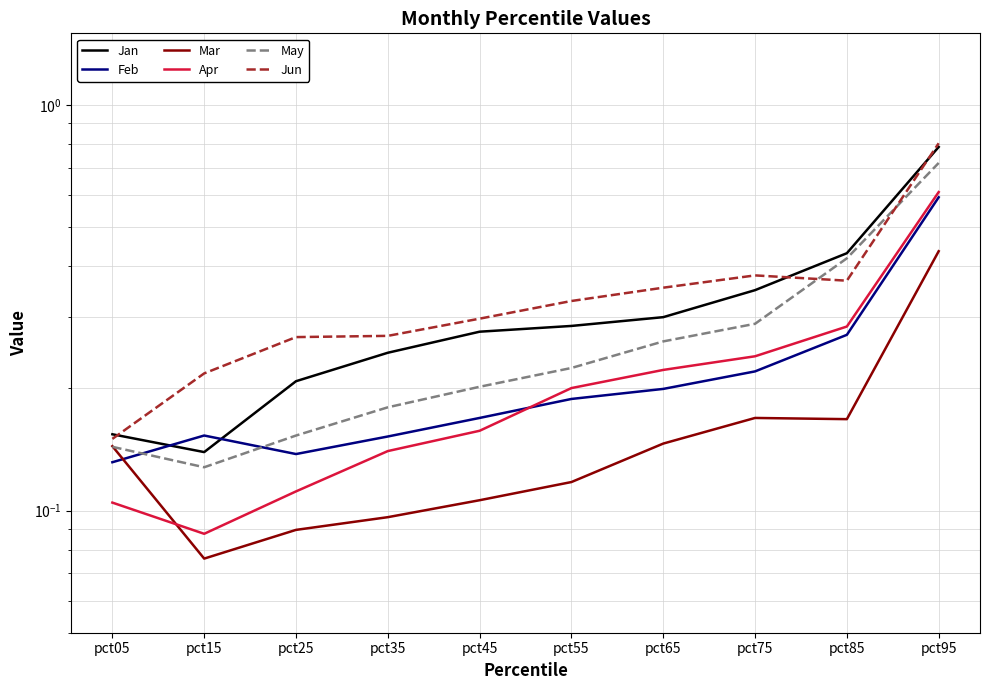

True or false: Mar and Jun cross at least once.

False